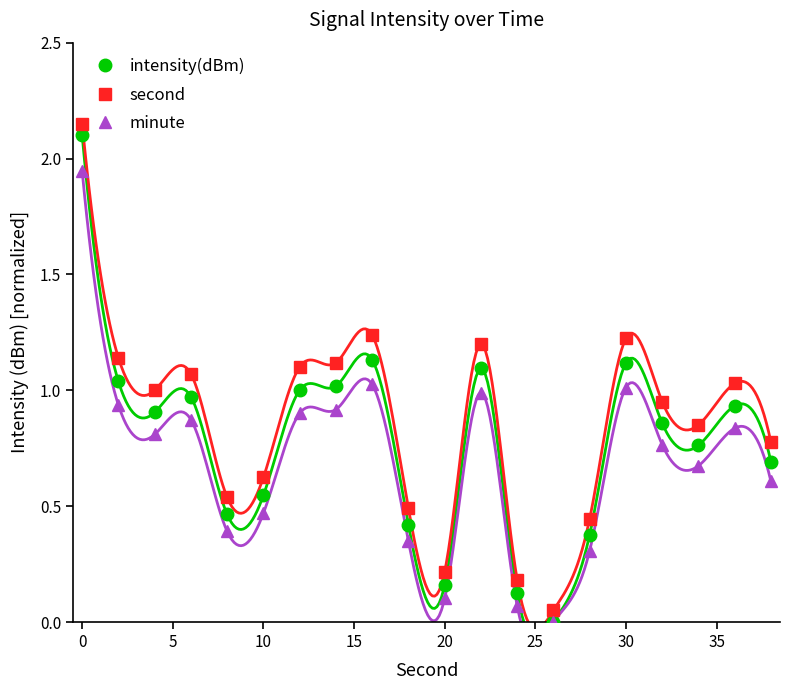

True or false: intensity(dBm) and second intersect in this chart.

False